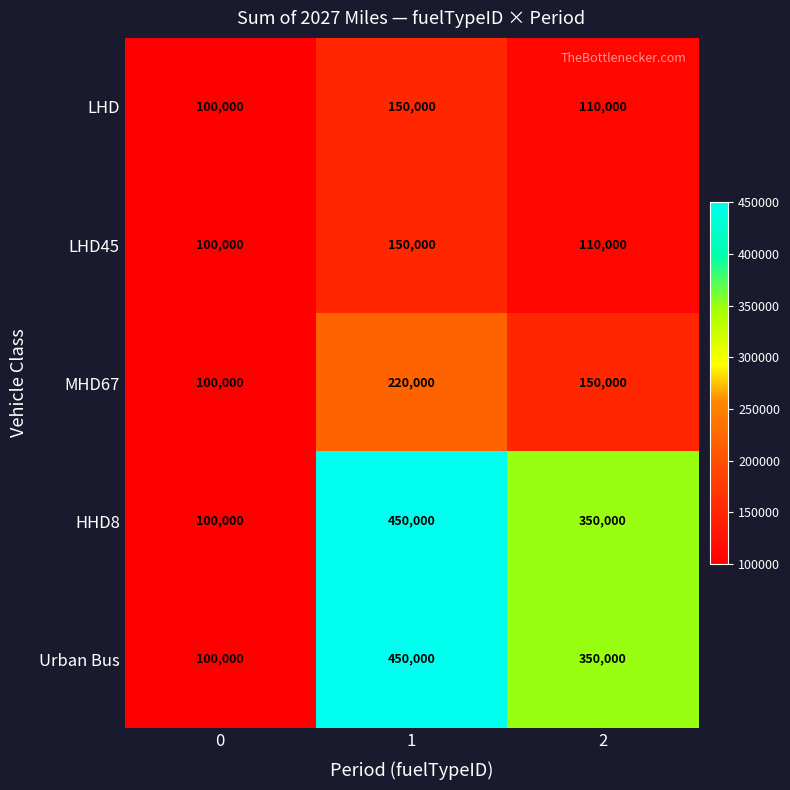

At which category is the sum across all series the highest?

1